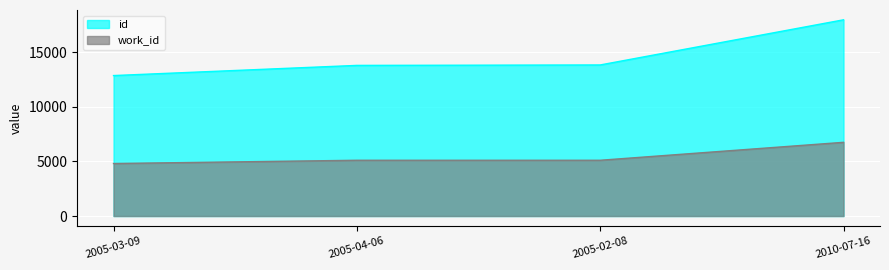

How many values in the id series are below 13833?

2